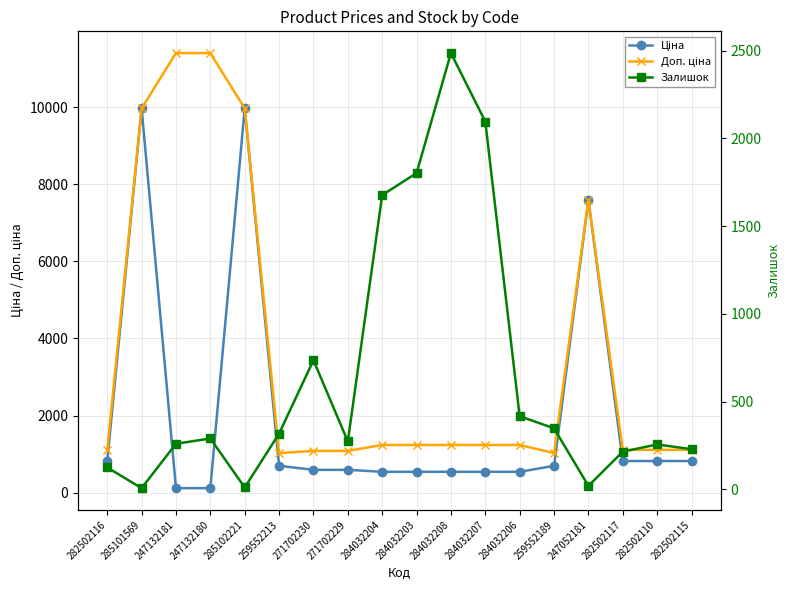

Which series changed the most between 282502116 and 271702229?

Ціна